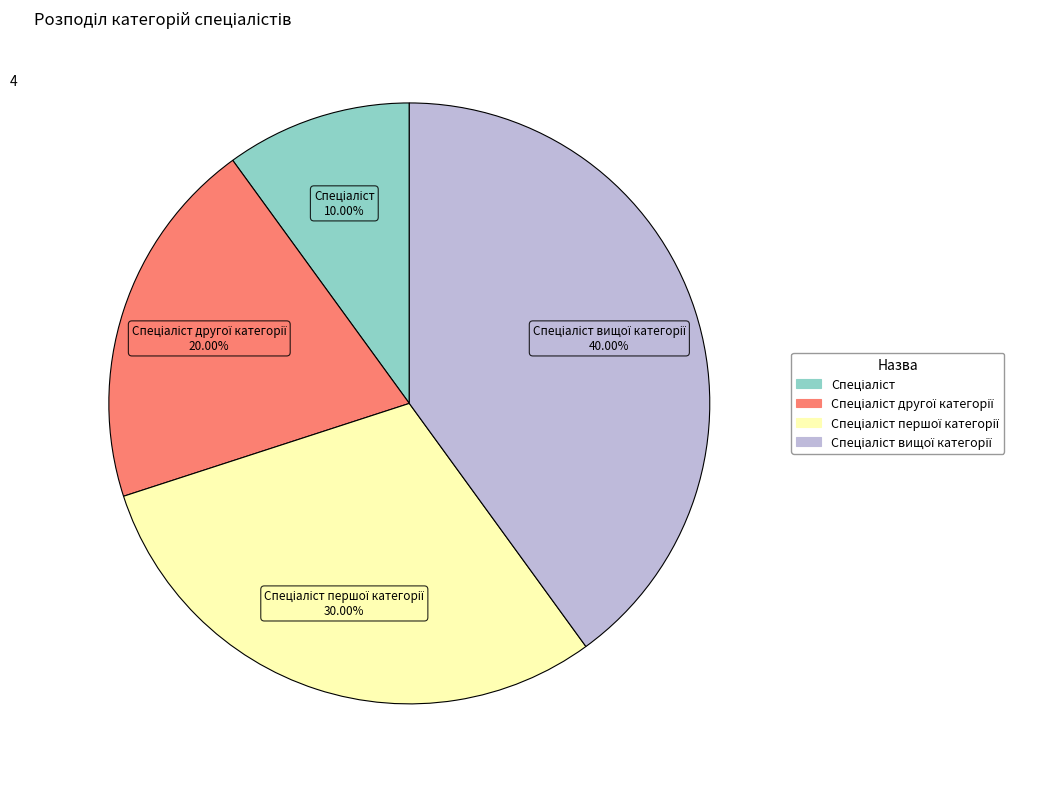

To the nearest percent, what is the average slice percentage?

25%